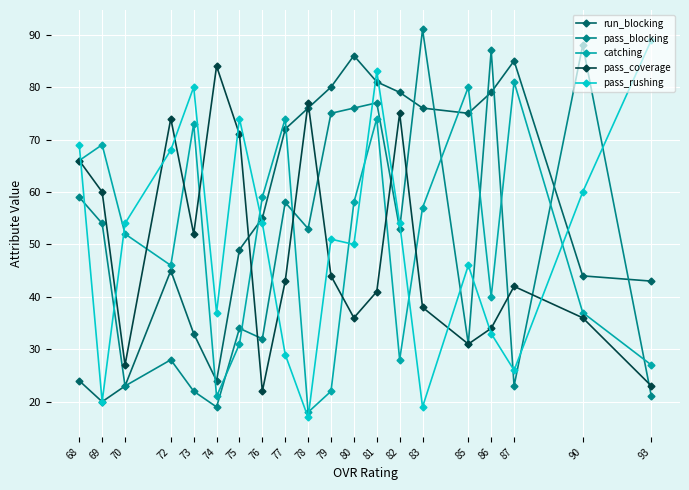

What is the maximum value shown in the chart?

91